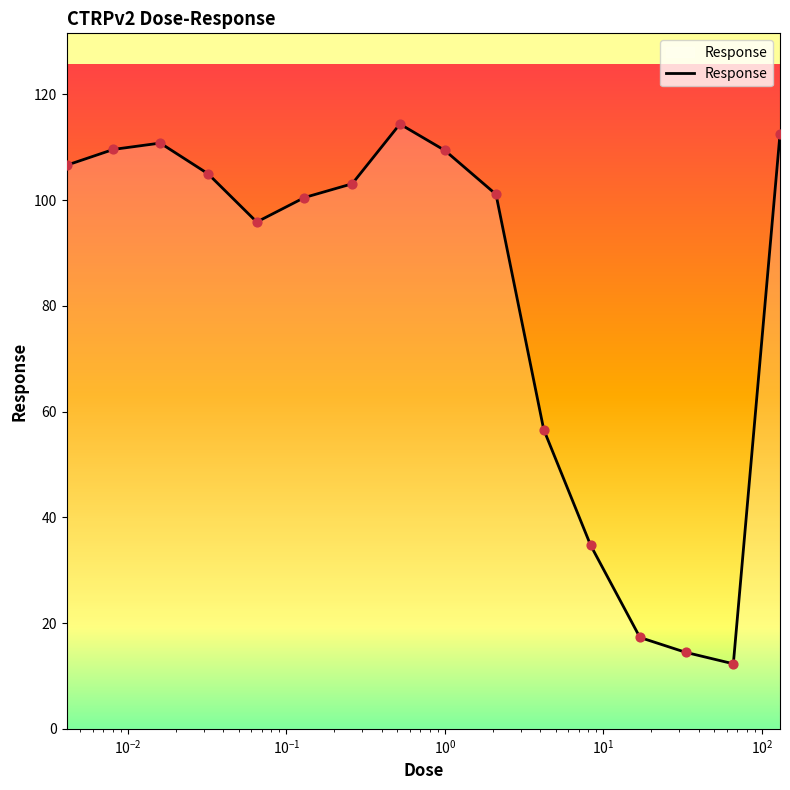

What is the greatest value displayed?

114.4